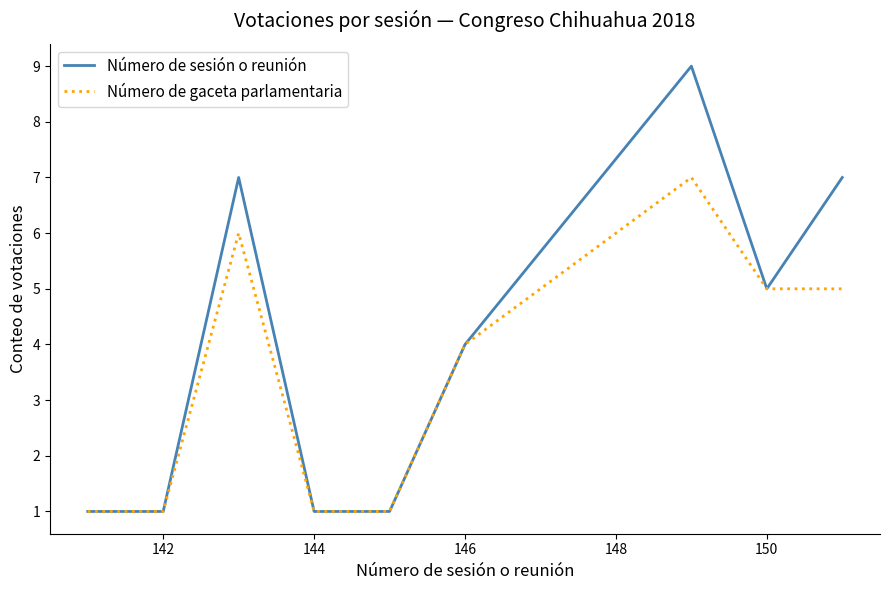

List the series in order of their peak value, highest first.

Número de sesión o reunión, Número de gaceta parlamentaria